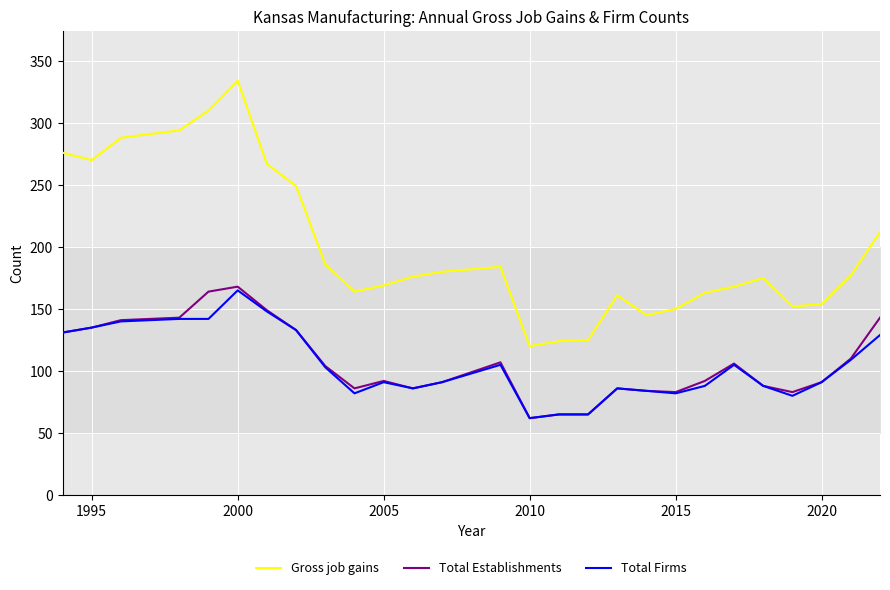

True or false: Total Firms and Gross job gains intersect in this chart.

False